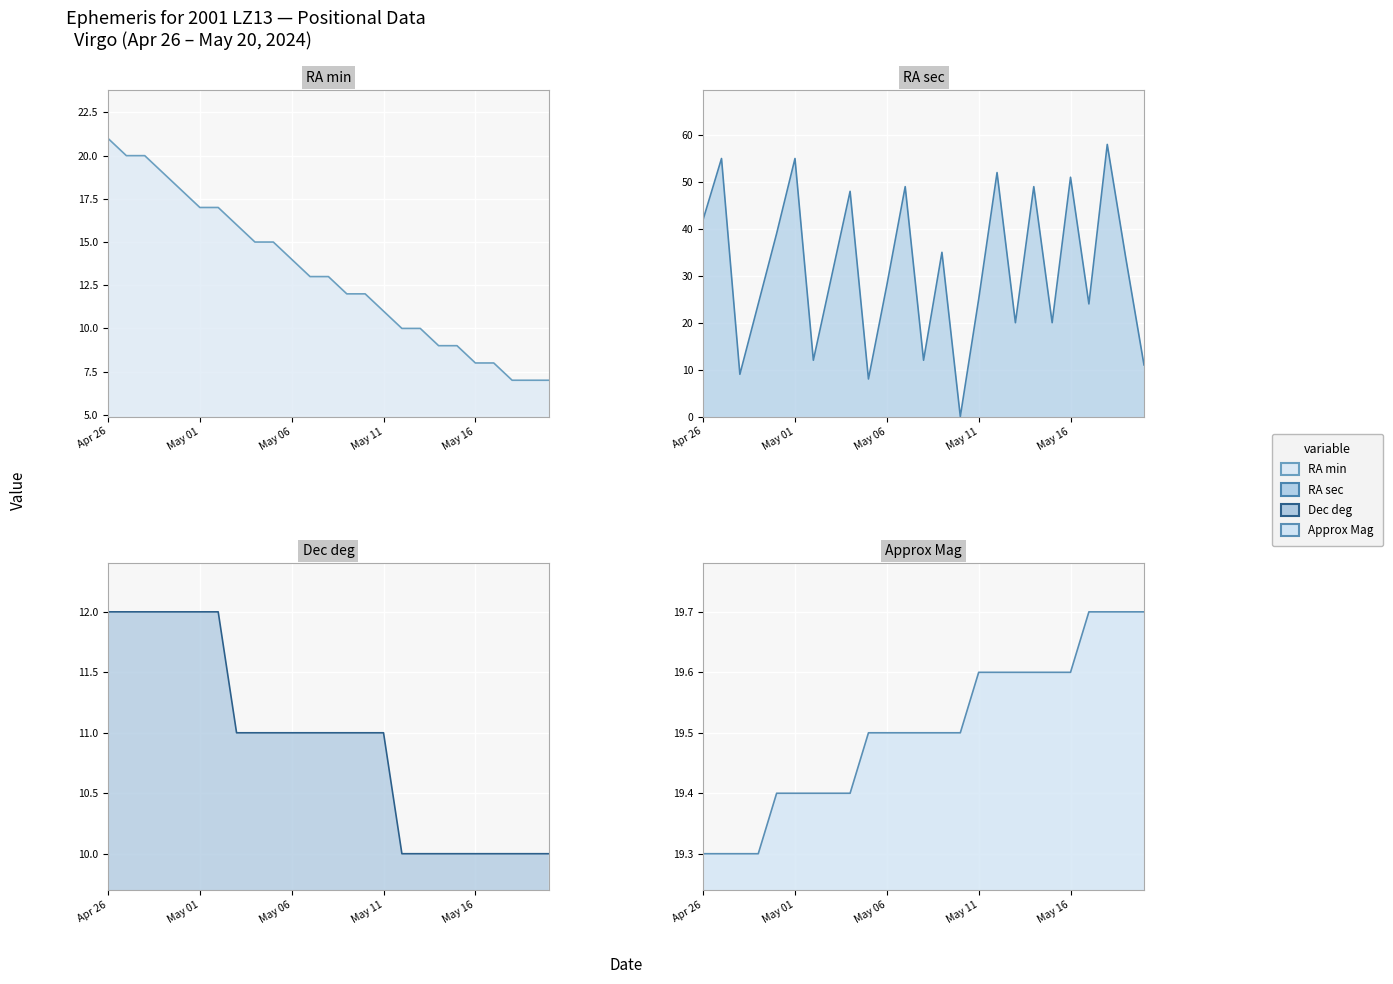

How many data points does each series have?

25